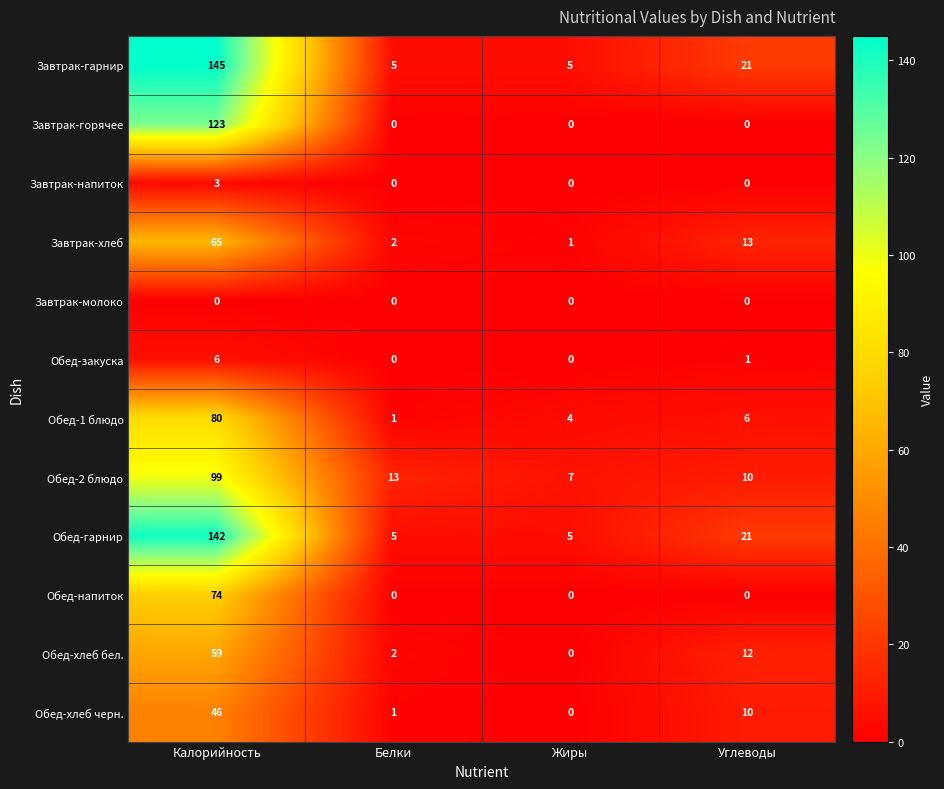

What is the total value across all series at Углеводы?

94